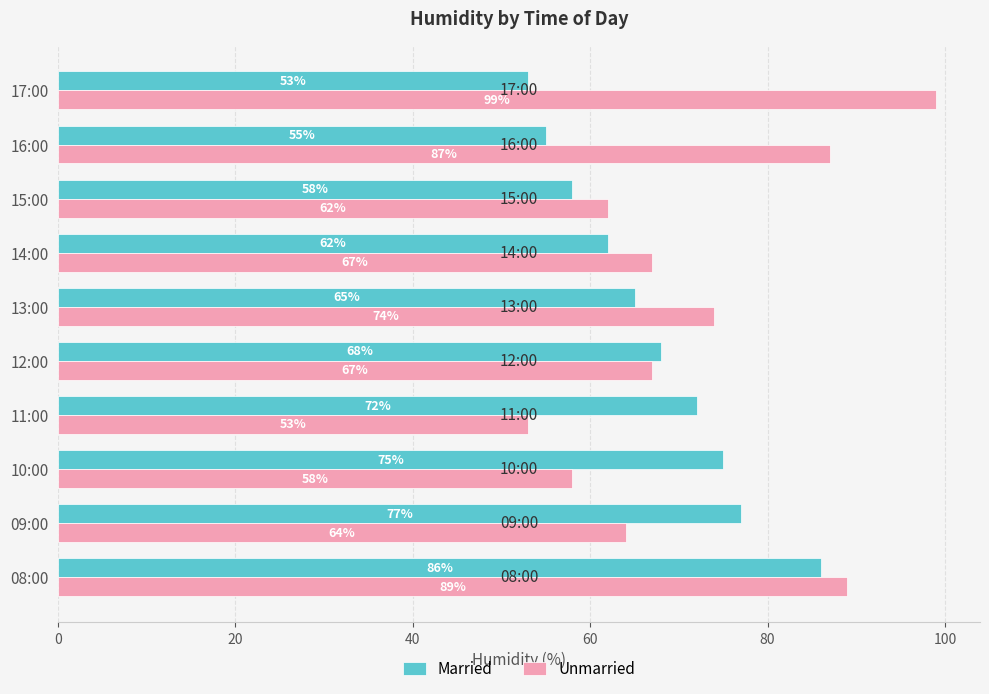

How many distinct data groups are displayed?

2